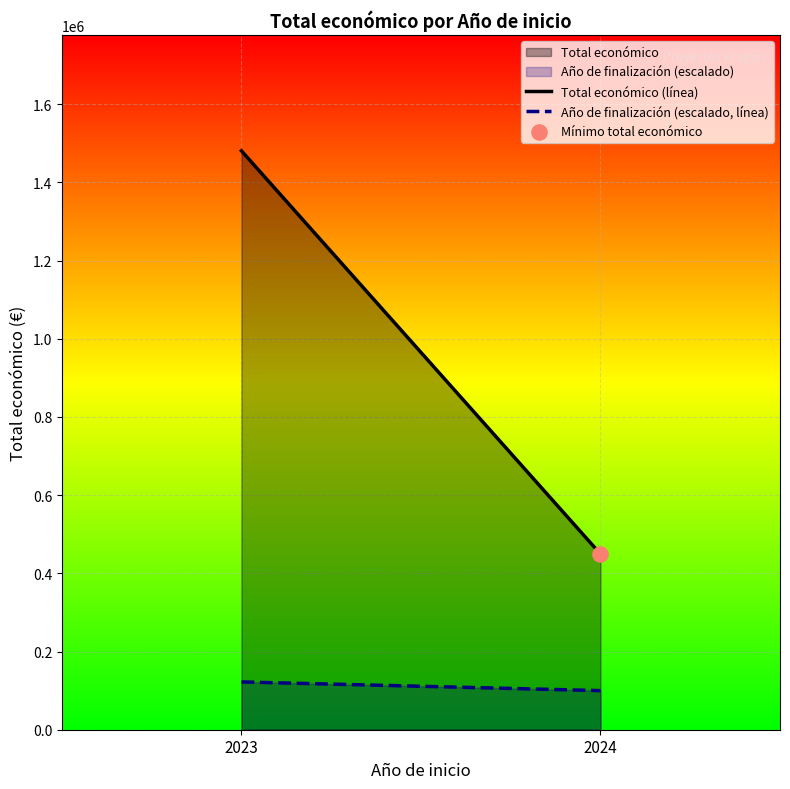

Is the value of Total económico (línea) at 2023 greater than the value of Año de finalización (escalado, línea) at 2024?

Yes